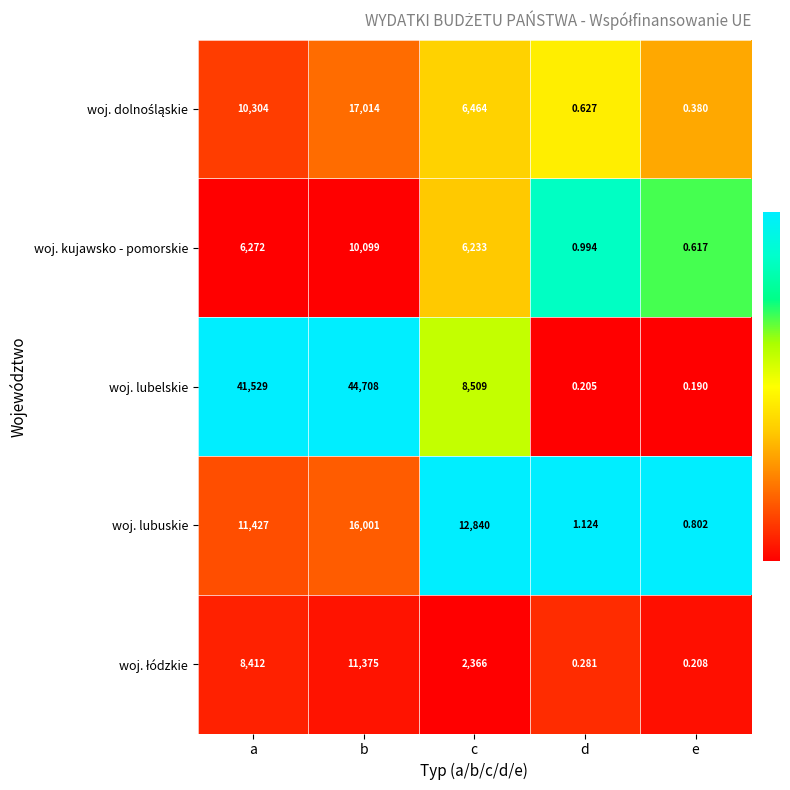

Where is woj. lubelskie nearest to the value 22354?

c